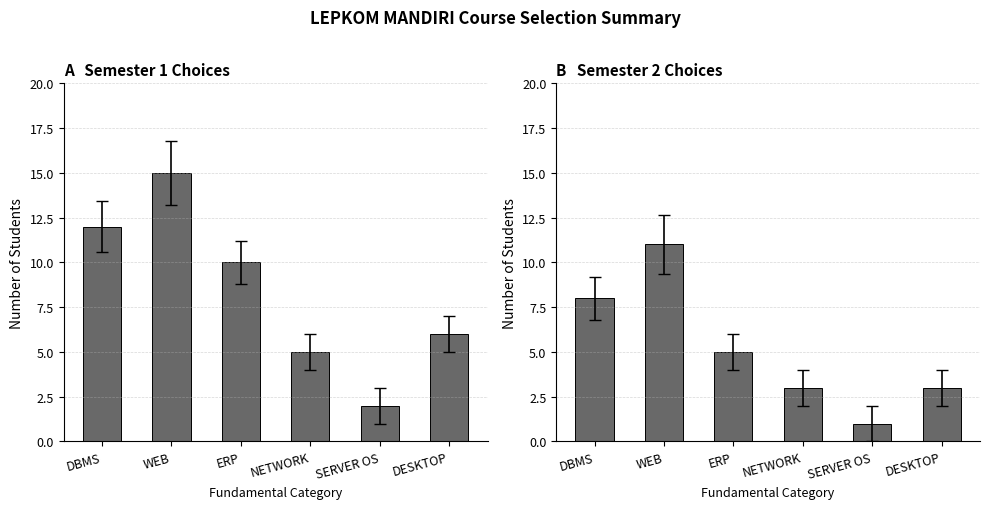

List the labels in order of Semester 1 value, largest first.

WEB, DBMS, ERP, DESKTOP, NETWORK, SERVER OS